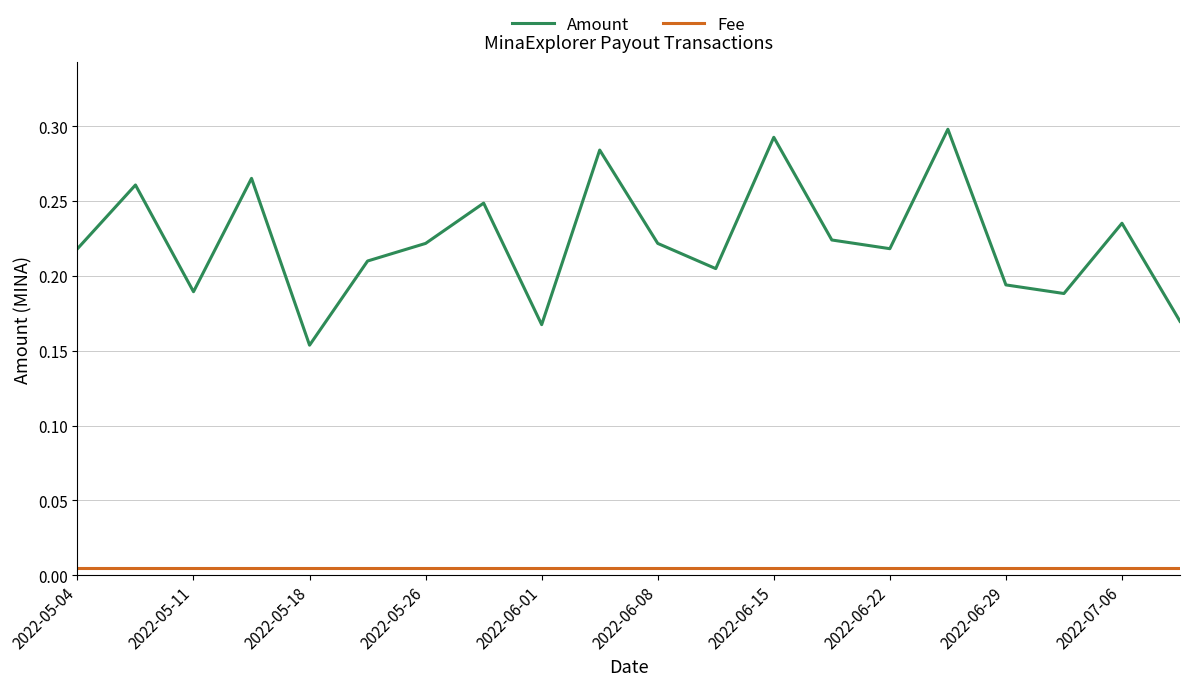

True or false: Fee and Amount intersect in this chart.

False